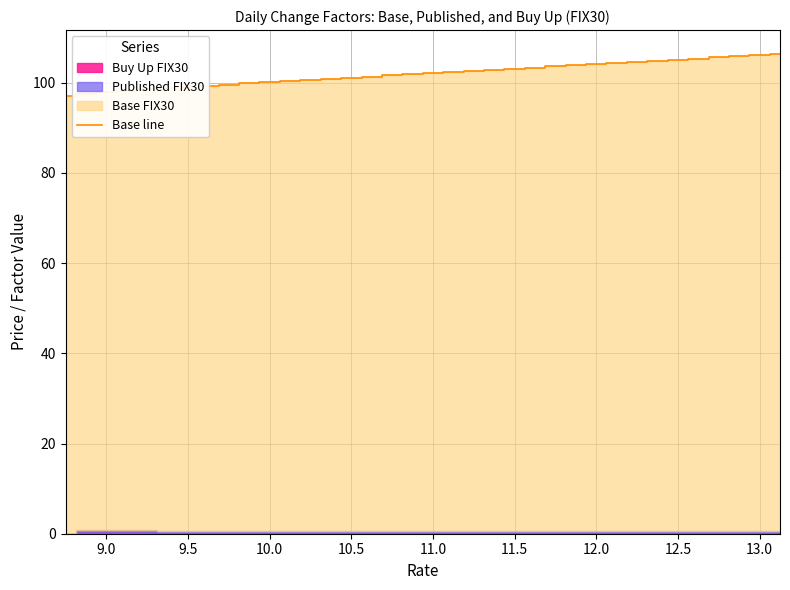

What is the minimum value for Base line?

97.1